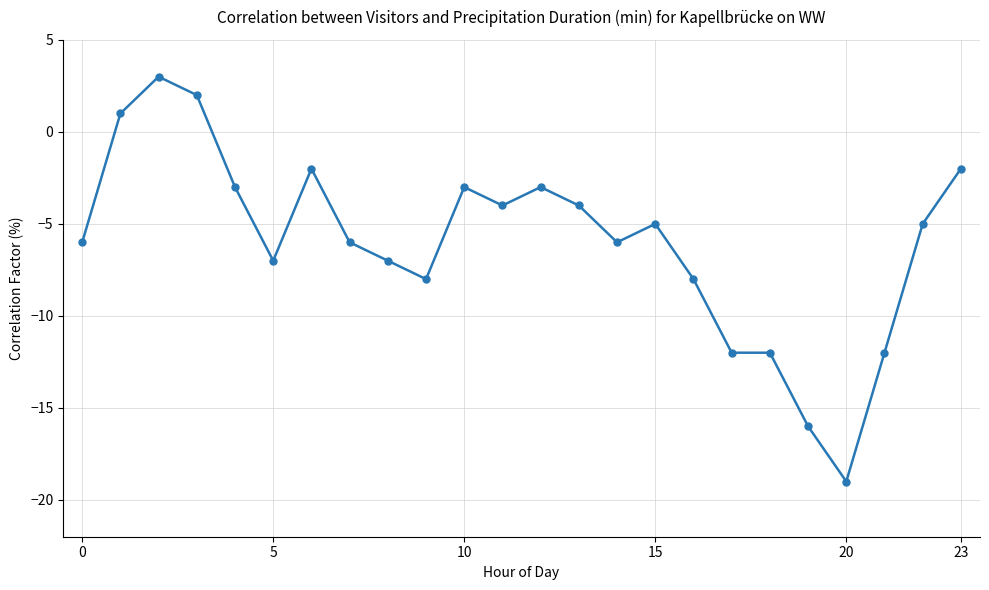

What is the minimum value shown in the chart?

-19